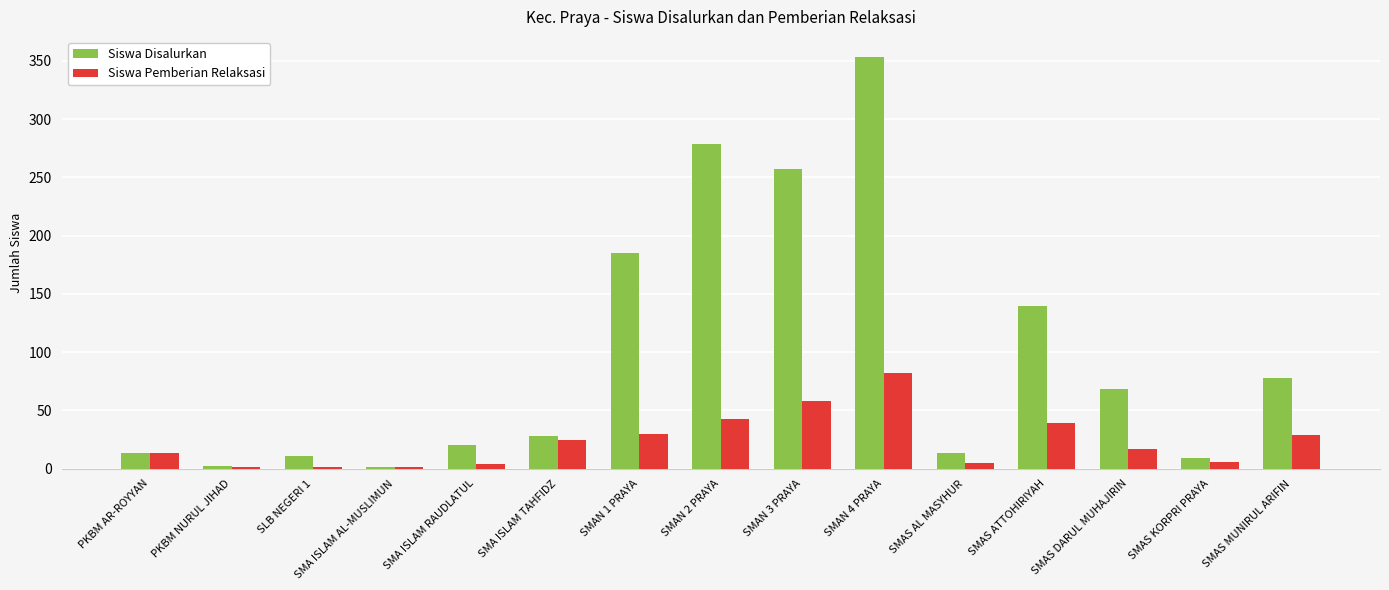

At which category does the chart reach its peak across all series?

SMAN 4 PRAYA